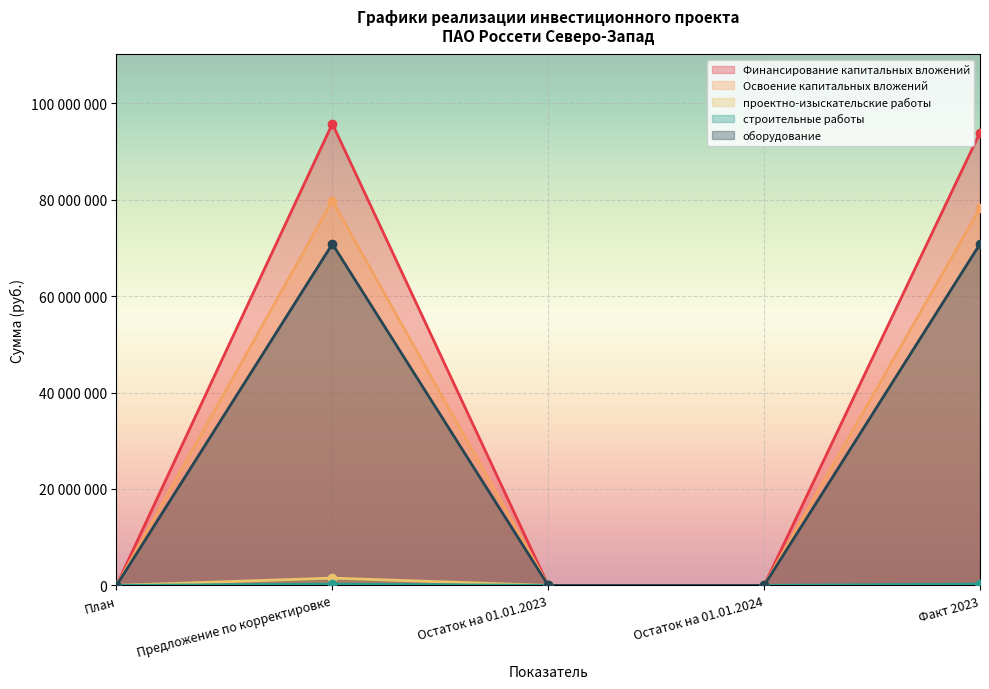

What is the greatest value displayed?

95760700